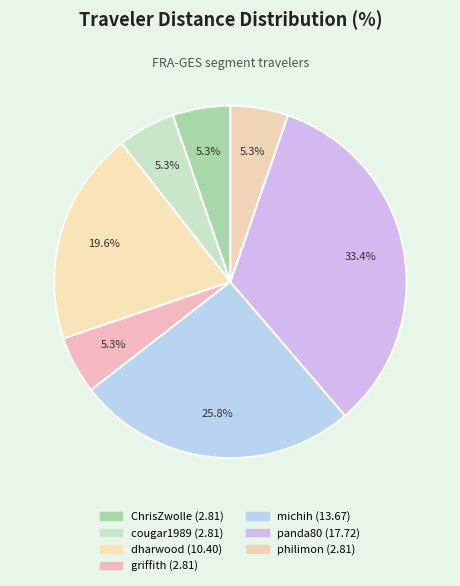

How many segments does this pie chart have?

7